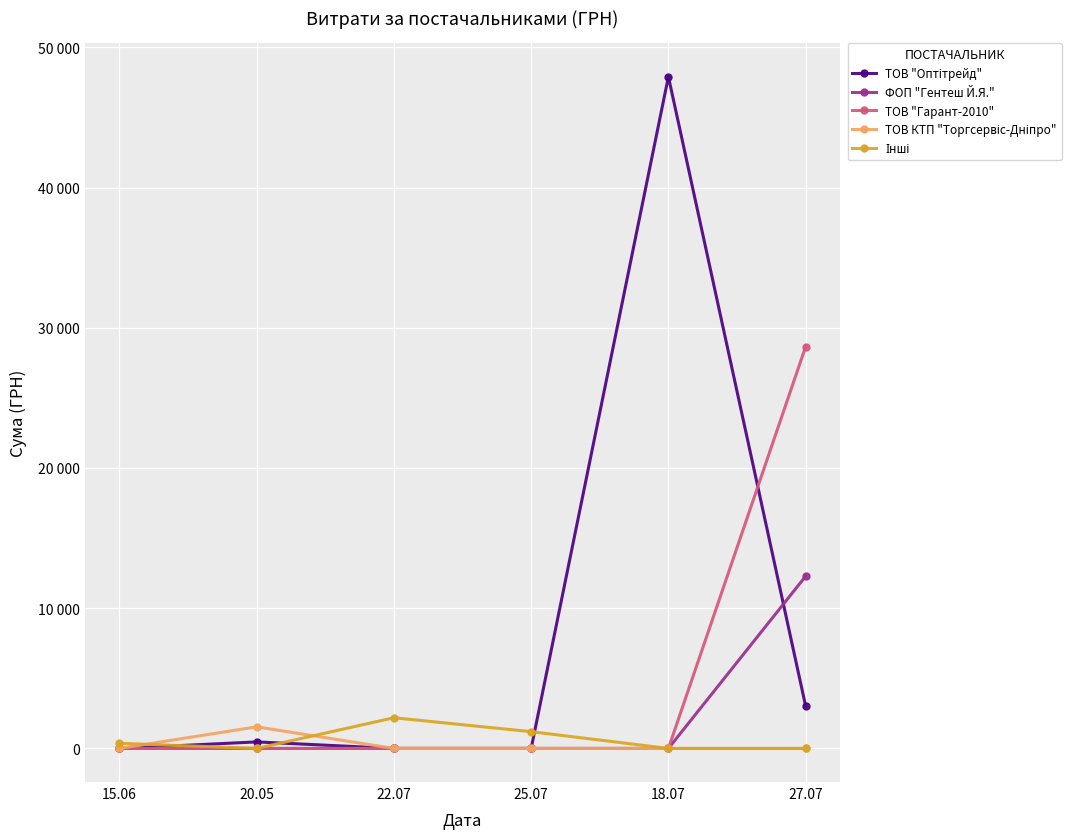

Which label corresponds to the largest value in the chart?

18.07